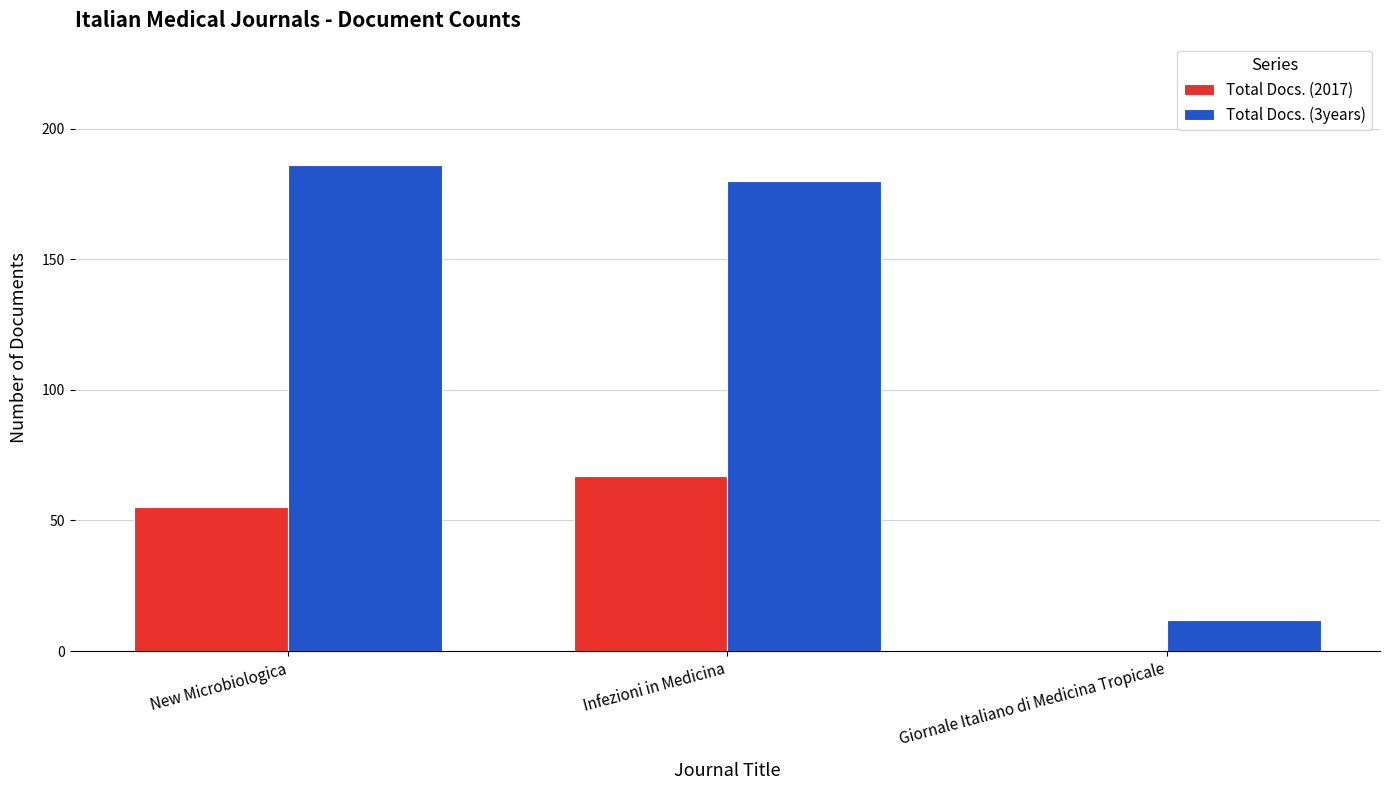

What are all the series names shown in the legend?

Total Docs. (2017), Total Docs. (3years)